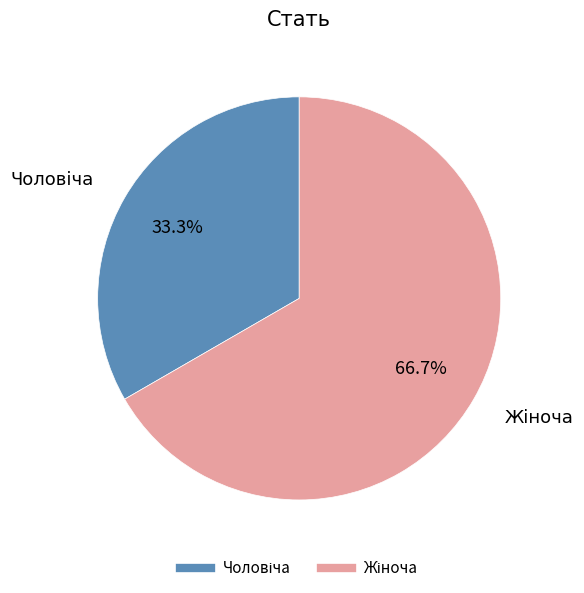

Does any single category account for the majority?

Yes